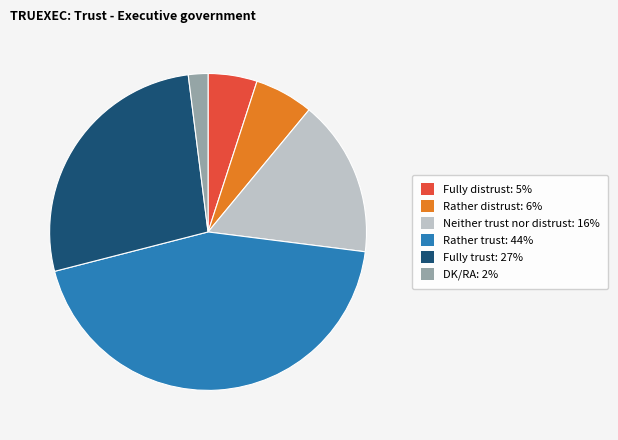

Is the sum of DK/RA: 2% and Fully trust: 27% greater than half?

No